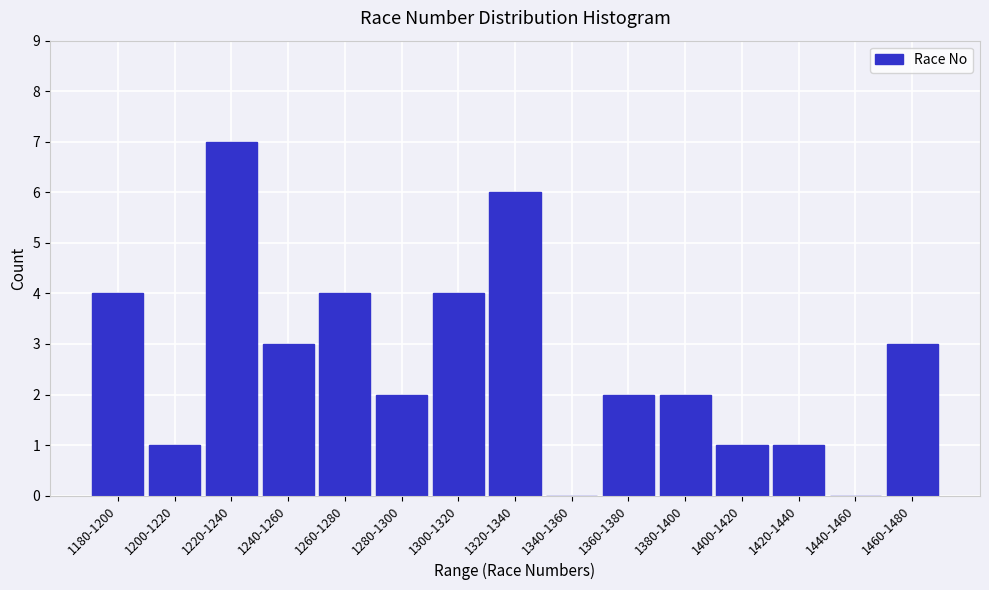

What is the greatest value displayed?

7